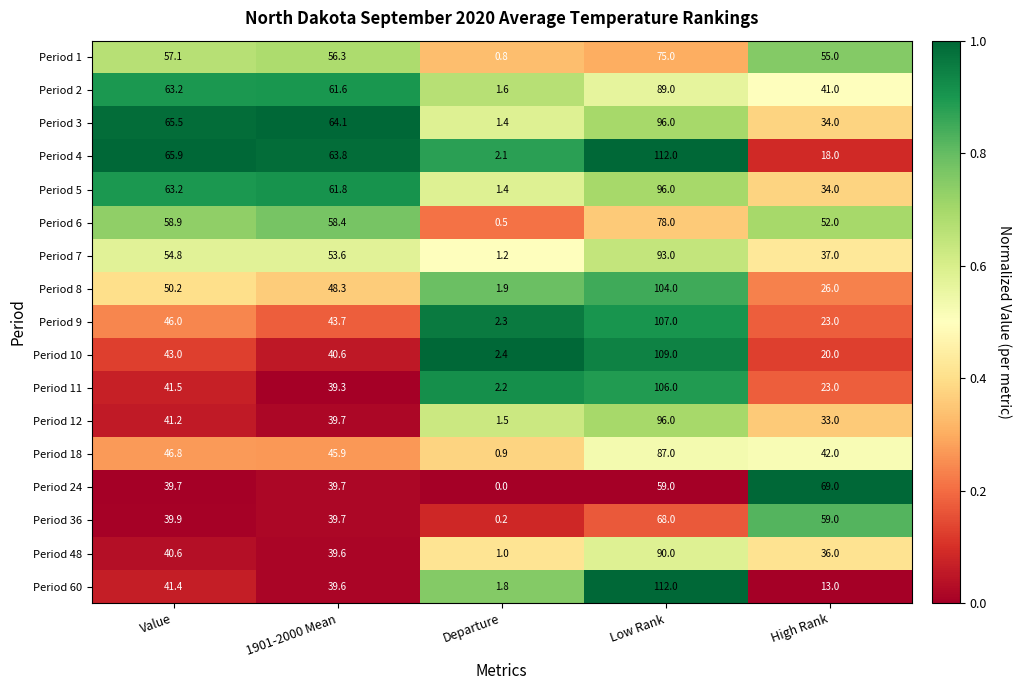

Between 1901-2000 Mean and Low Rank, which series saw the biggest shift?

Period 60